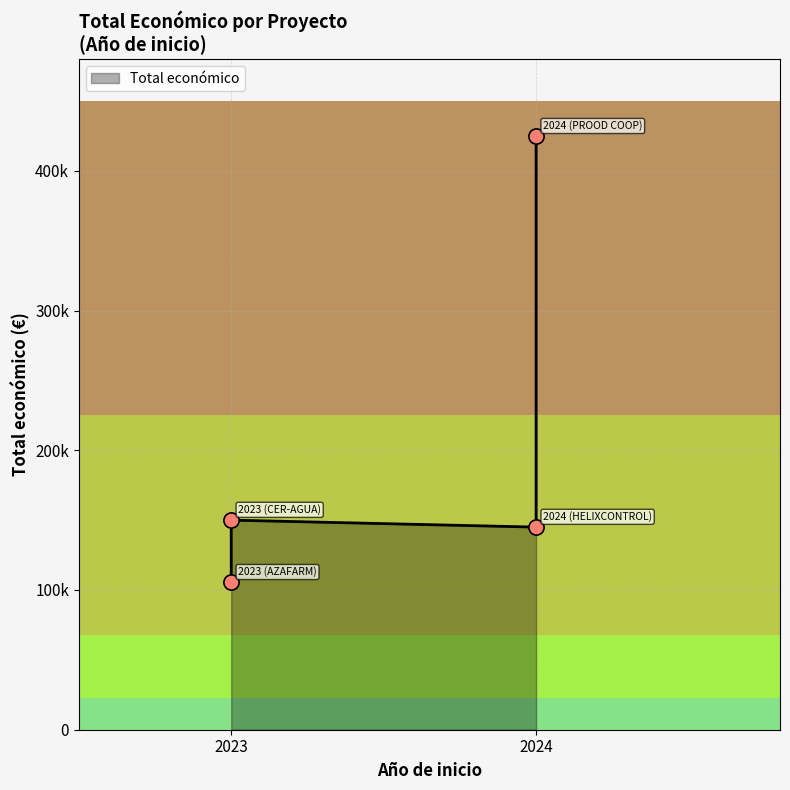

Between 2023 (CER-AGUA) and 2023 (AZAFARM), which is larger?

2023 (CER-AGUA)